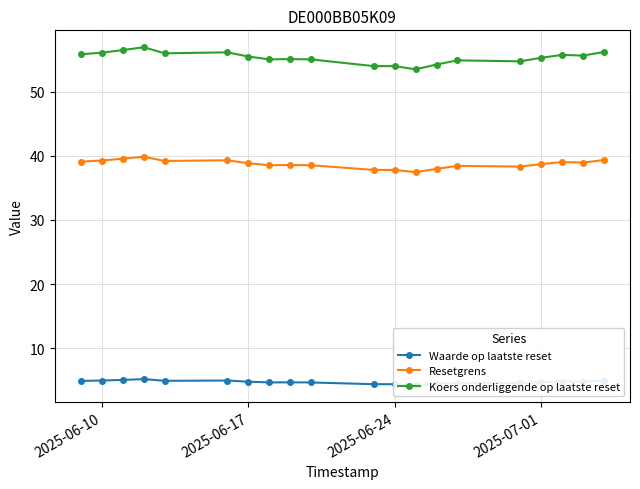

What is the lowest value of the Koers onderliggende op laatste reset series?

53.5